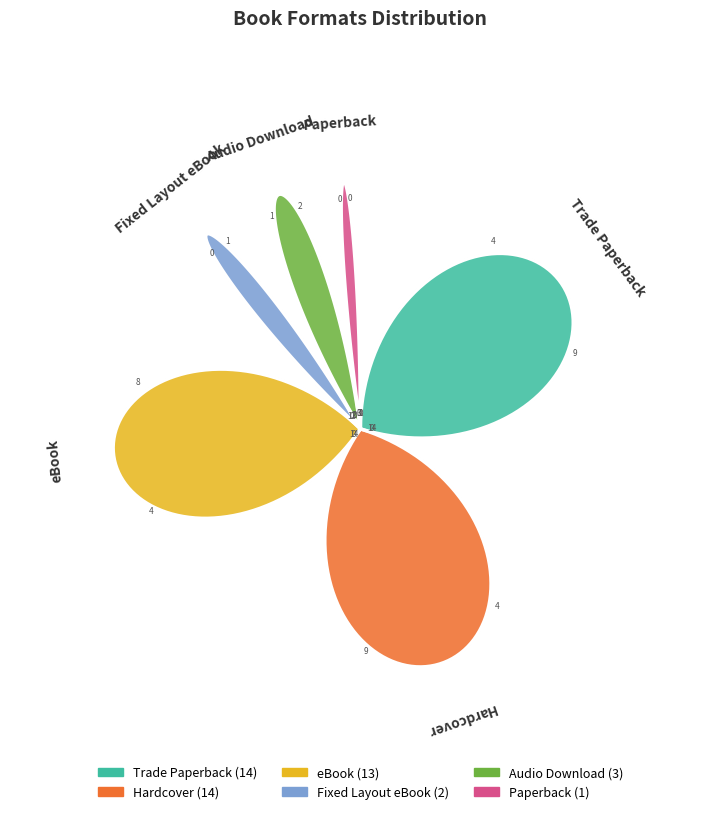

To the nearest percent, what is the average slice percentage?

17%